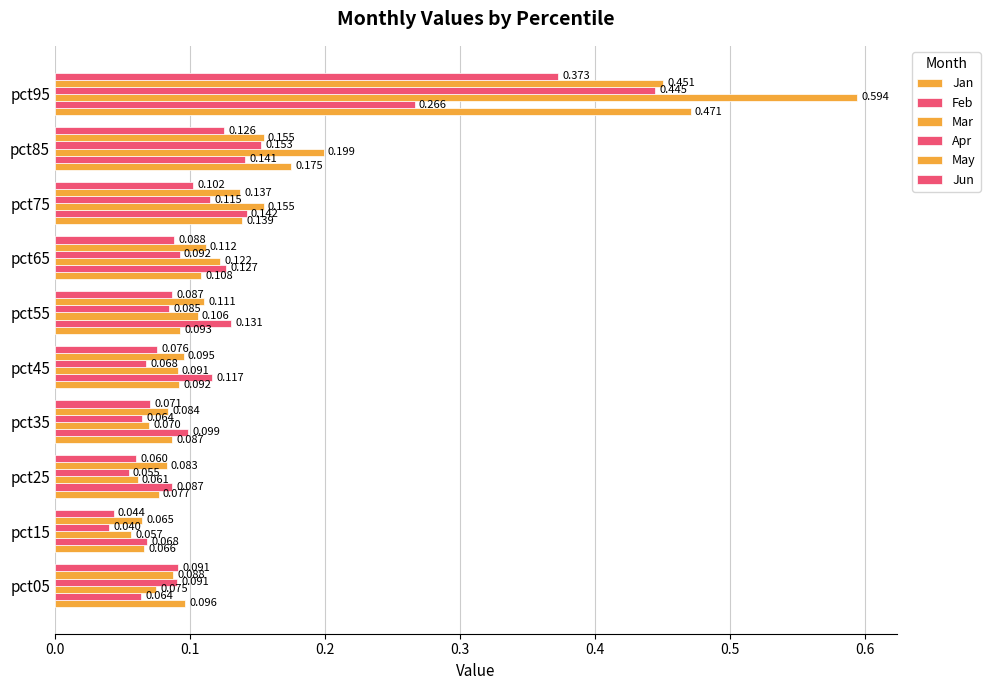

What is the minimum value for Jan?

0.1